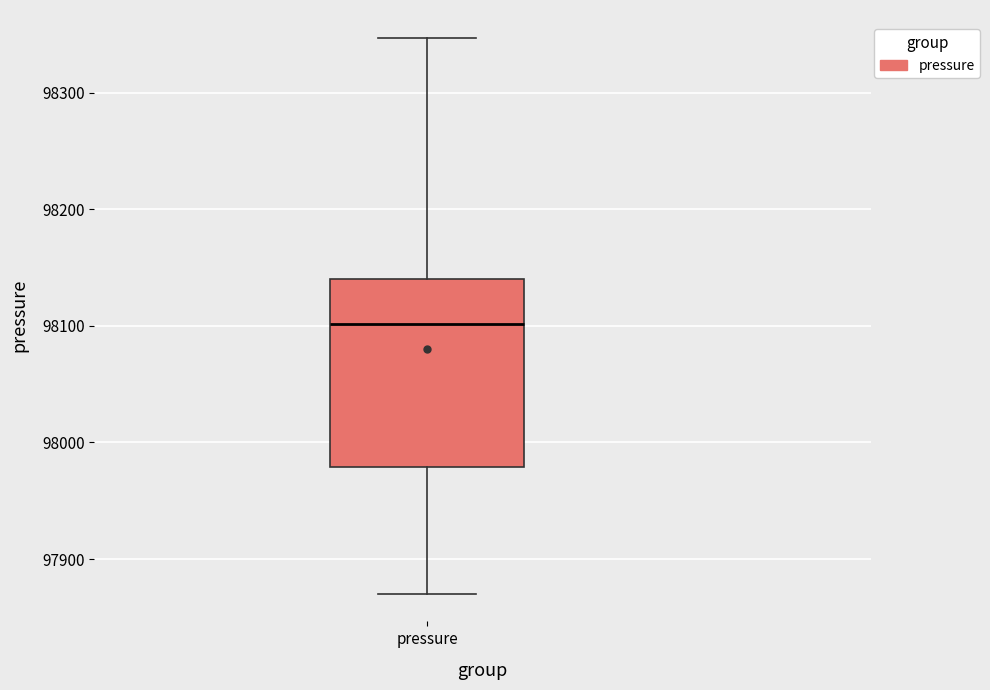

Read this box plot against the y-axis: the position of the median line, the range covered by the box, and the ends of both whiskers. The values are not printed on the chart, so give them approximately, as read against the axis.

median 98100, box 97980 to 98140, whiskers 97870 to 98350